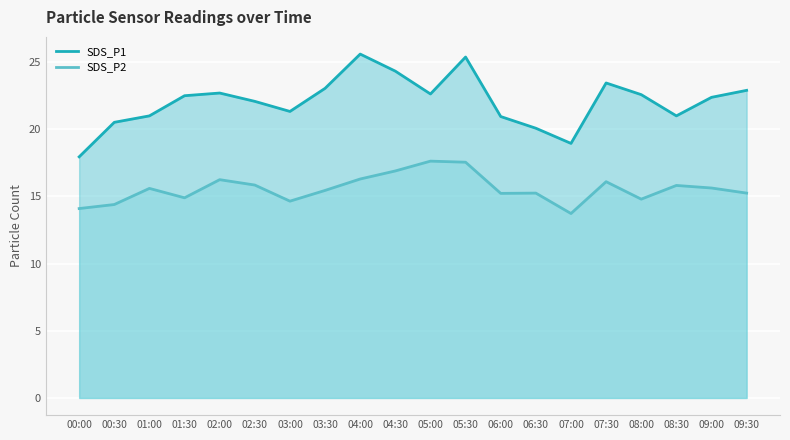

Rank the series by their average value, from lowest to highest.

SDS_P2_line, SDS_P1_line